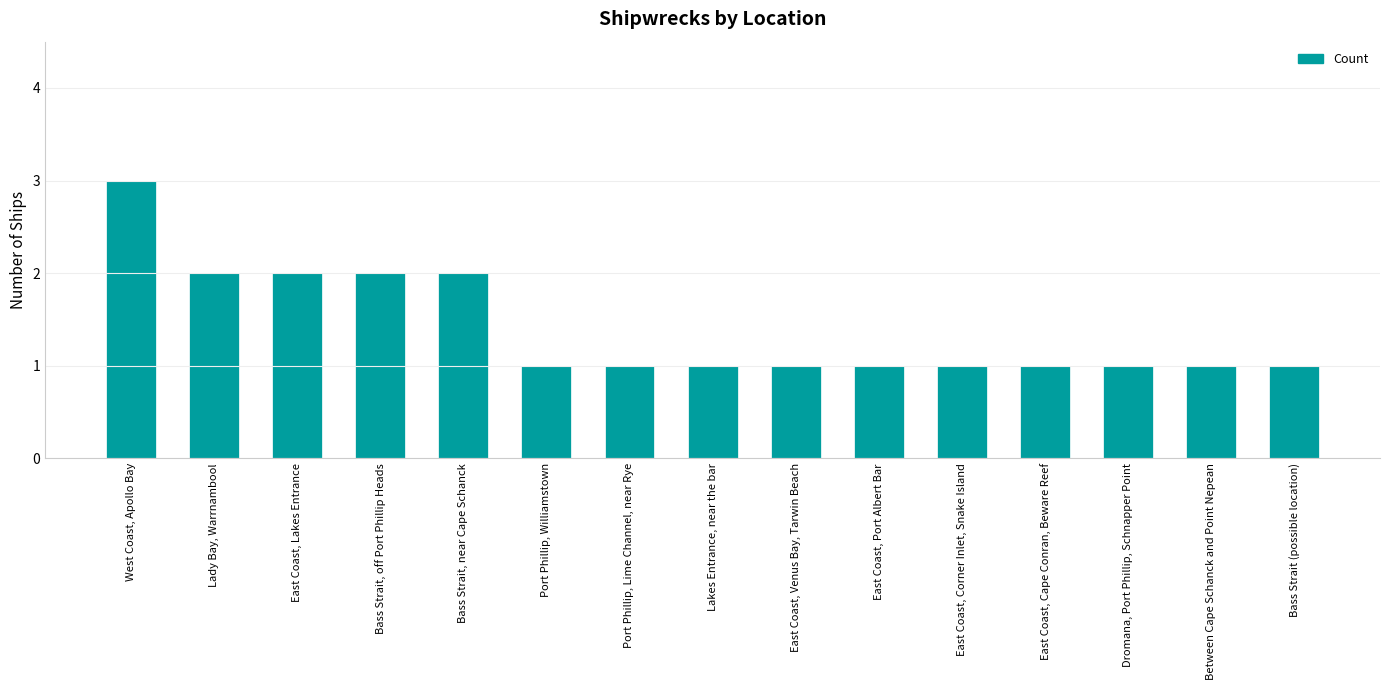

Does the chart contain any negative values?

No